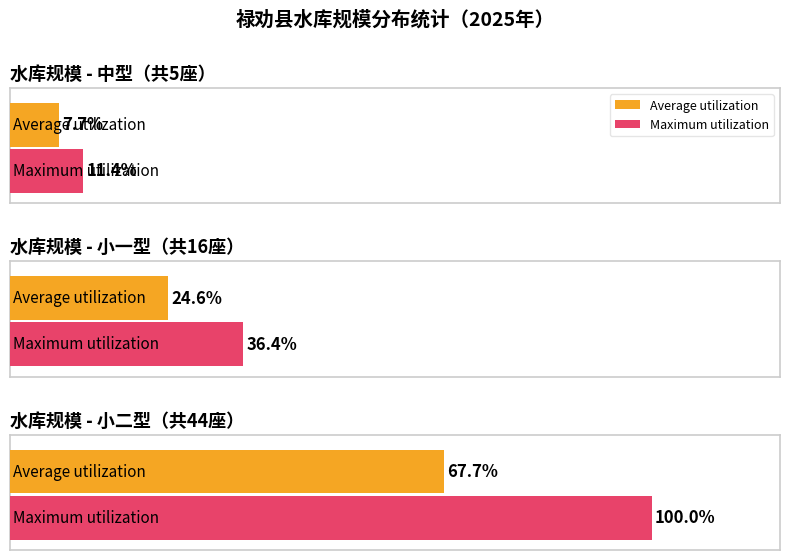

What is the label of the 3rd bar from the left?

小二型